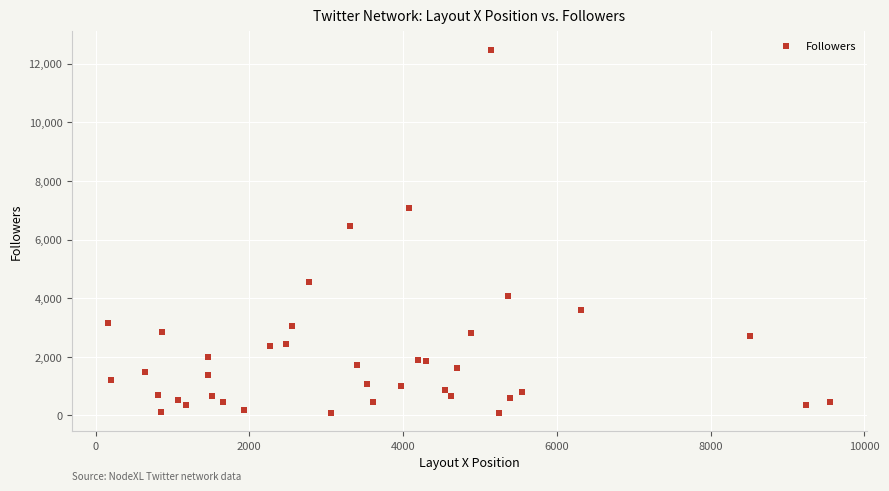

What Y value in the scatter plot is closest to 6283?

6465